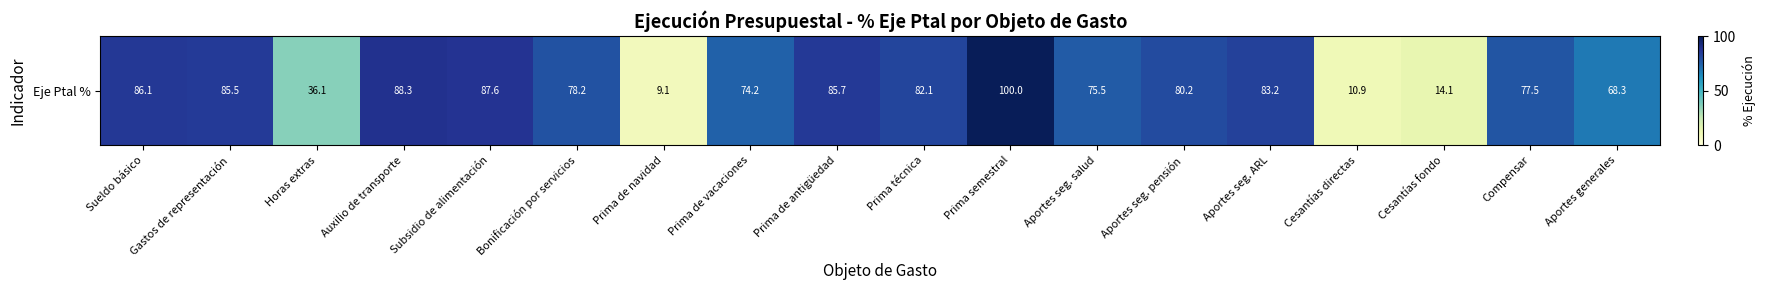

At which category does the chart reach its peak across all series?

Prima semestral